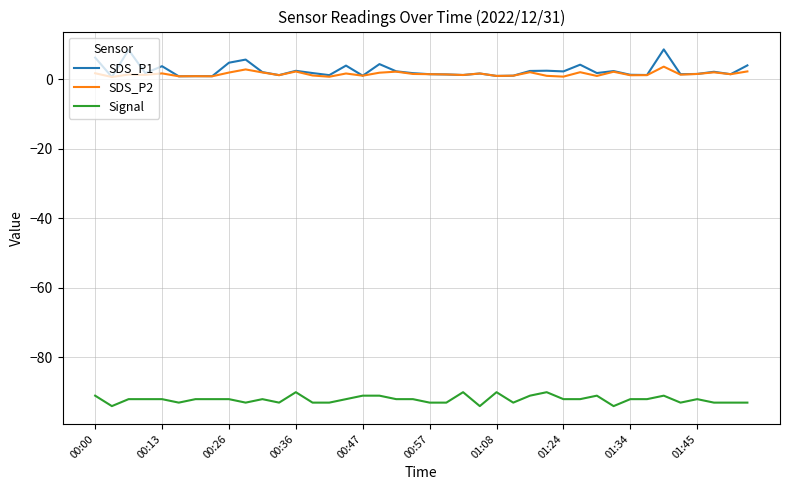

True or false: Signal and SDS_P2 cross at least once.

False